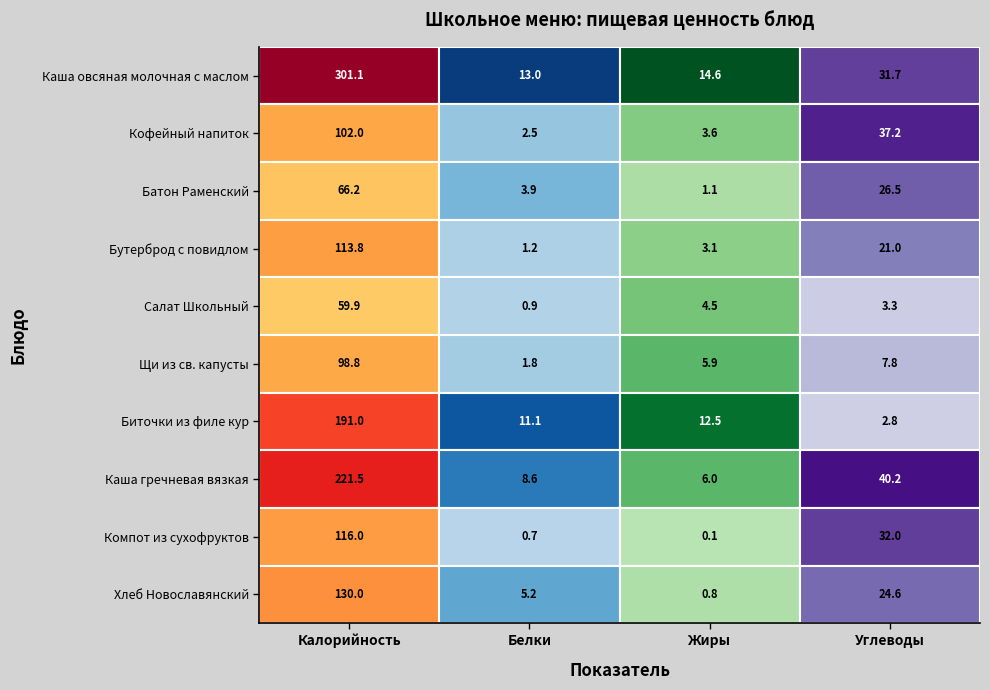

What is the sum of the Каша гречневая вязкая values at Калорийность and Углеводы?

261.7